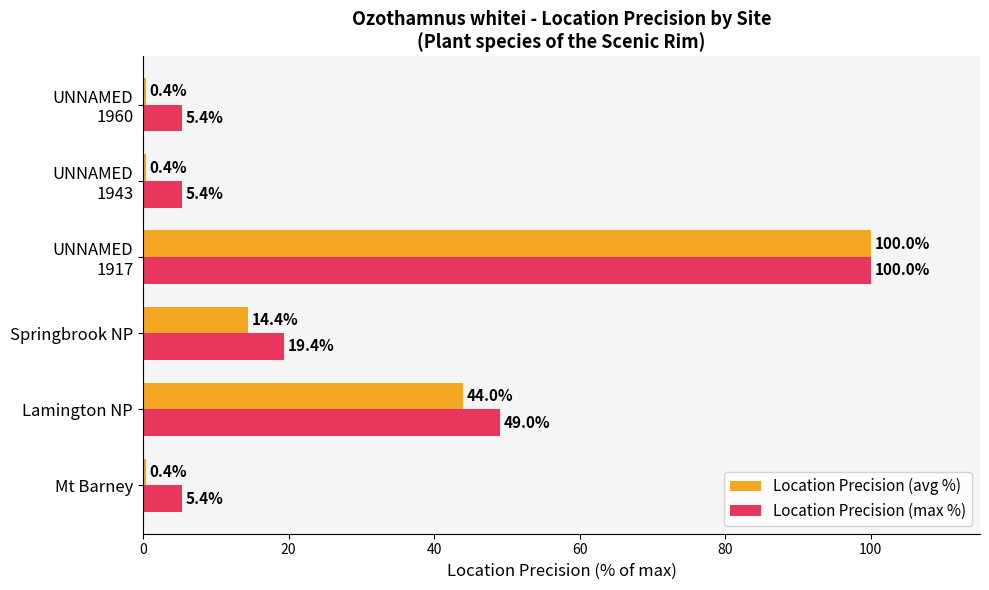

Count the number of data series in this chart.

2